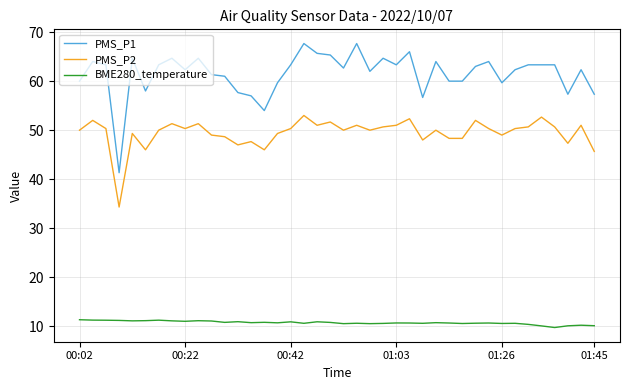

How many categories are shown in the chart?

40